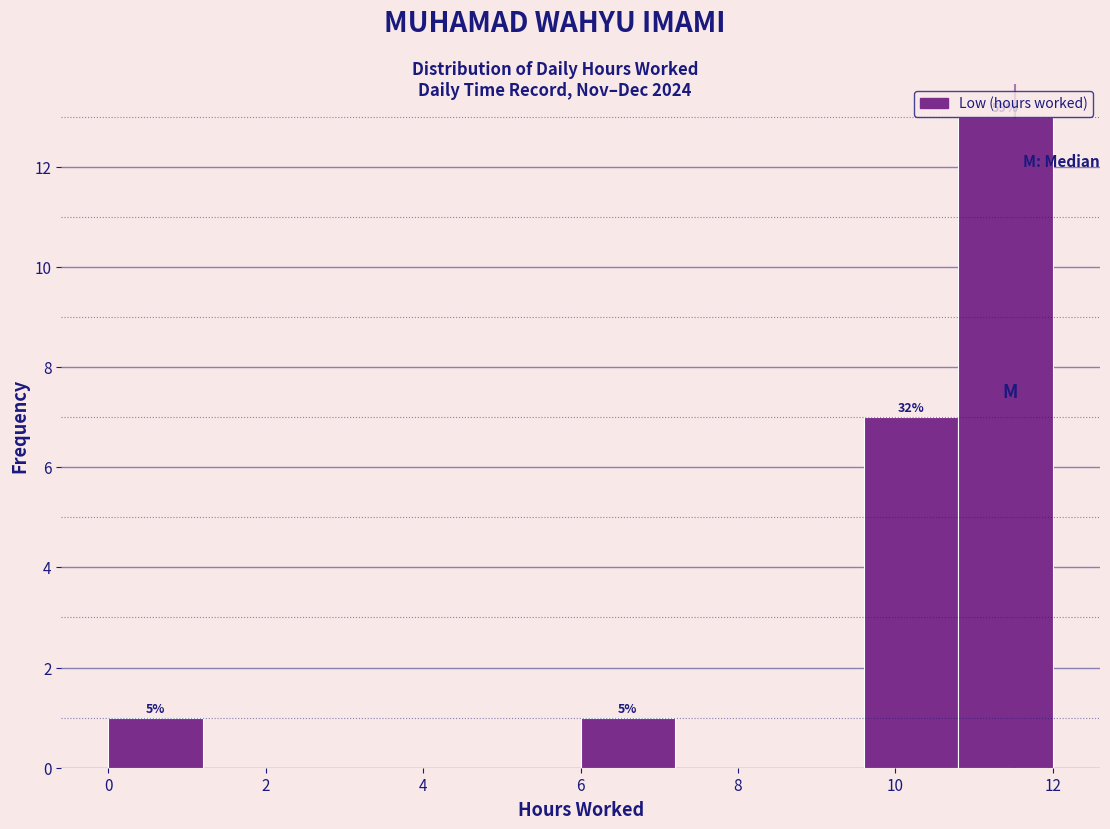

Which range on the x-axis has the tallest bar?

10.8 to 12.0